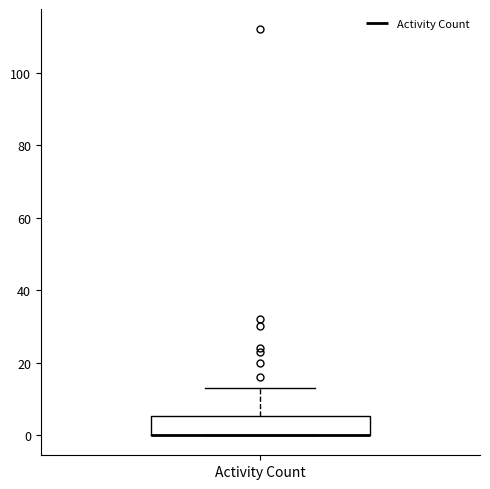

Transcribe this box plot: give where the median line is, the range the box spans, and where the two whiskers end, as read against the y-axis. The values are not printed on the chart, so give them approximately, as read against the axis.

median 0 (drawn on the box's lower edge), box 0 to 6, whiskers 0 to 14